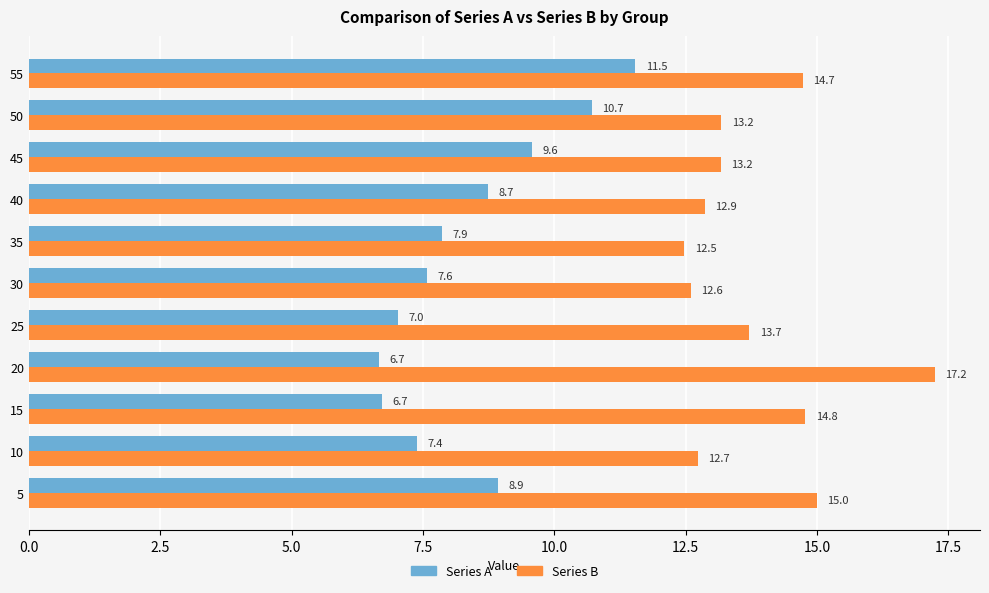

Which series has the widest spread of values?

Series A